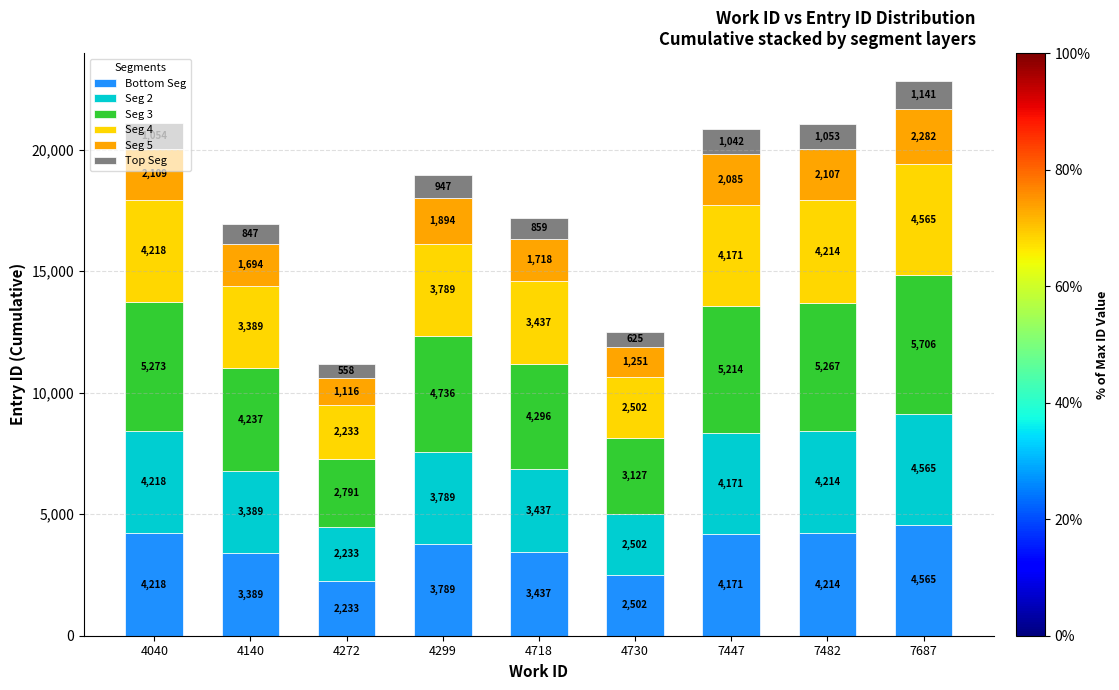

At which category is the sum across all series the highest?

7687